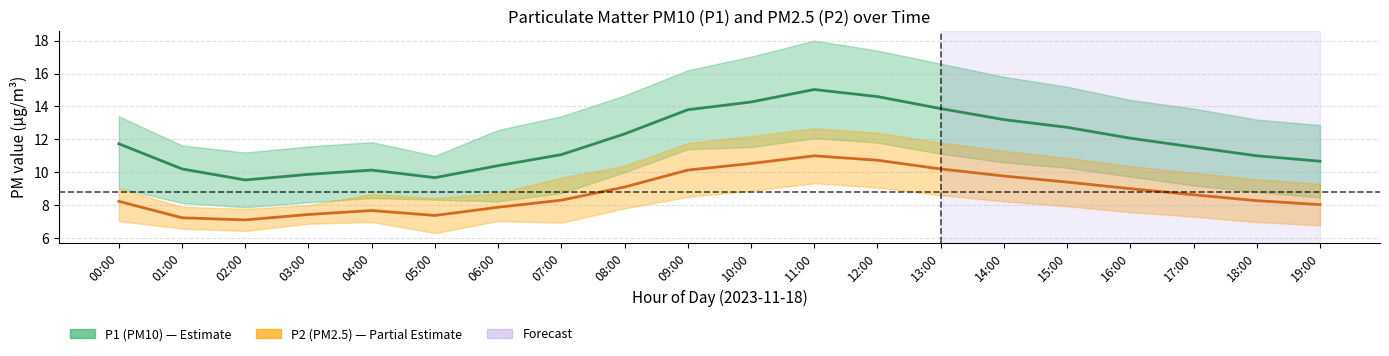

The P1 (PM10) series shows 8.9 at 09:00. True or false?

False